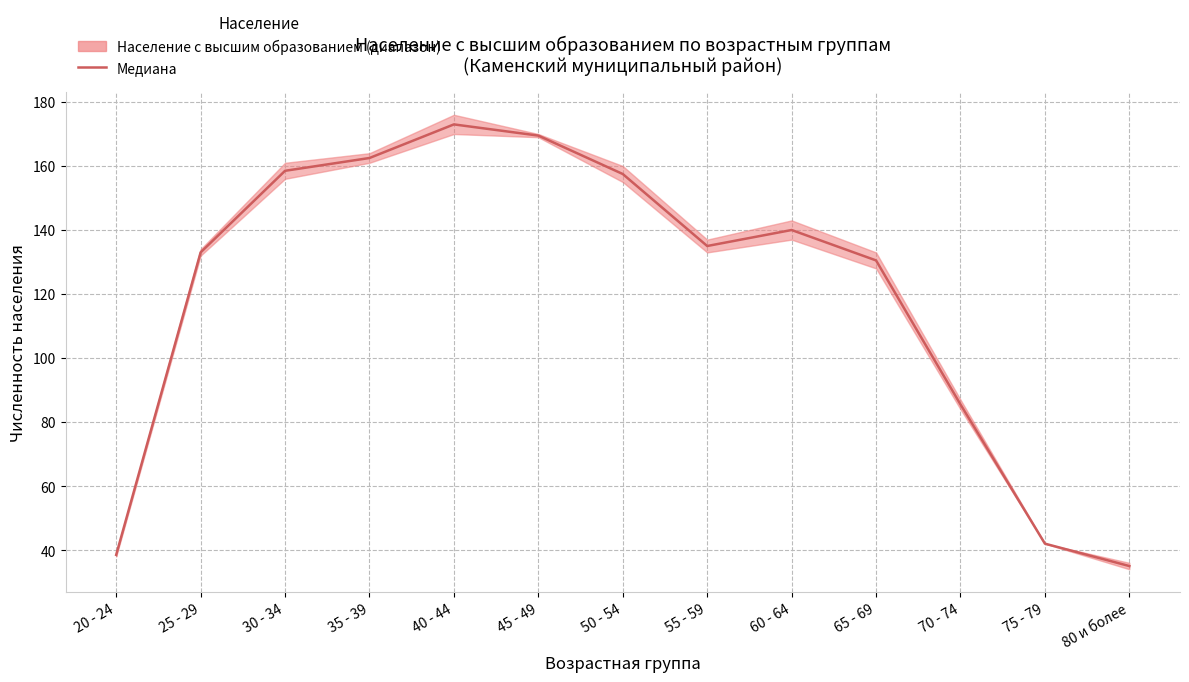

What is the label of the 11th point from the left?

70 - 74